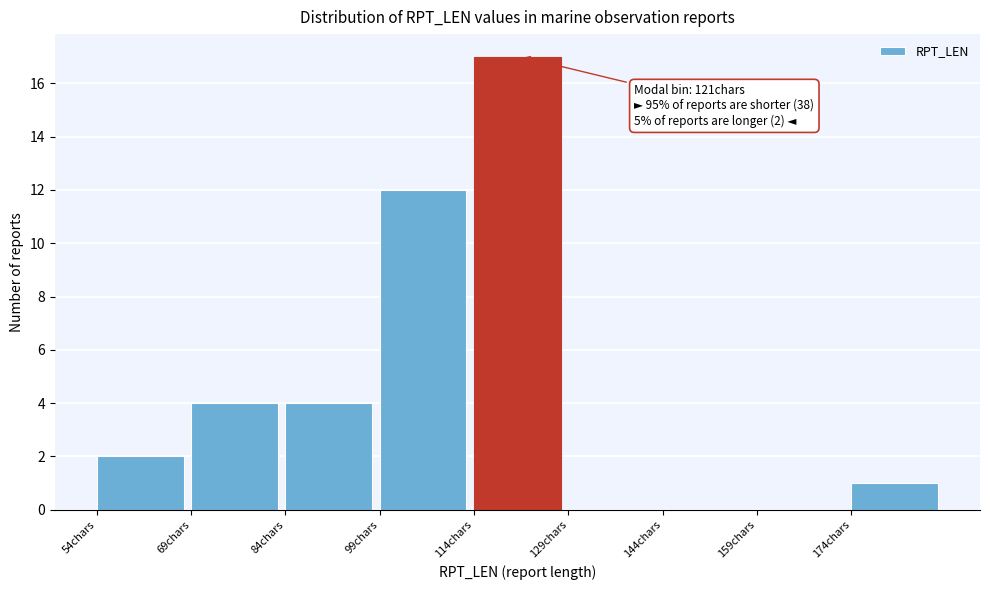

Which range on the x-axis has the tallest bar?

114 to 129